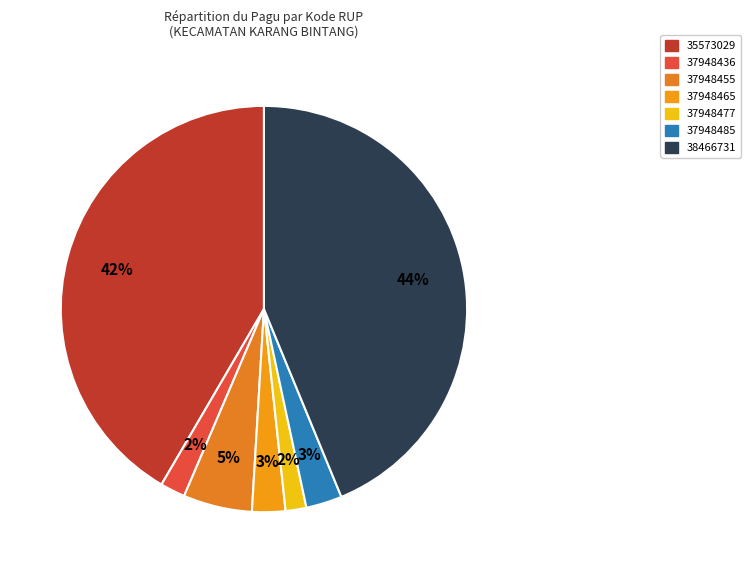

To the nearest percent, what is the combined percentage of 37948436 and 35573029?

44%